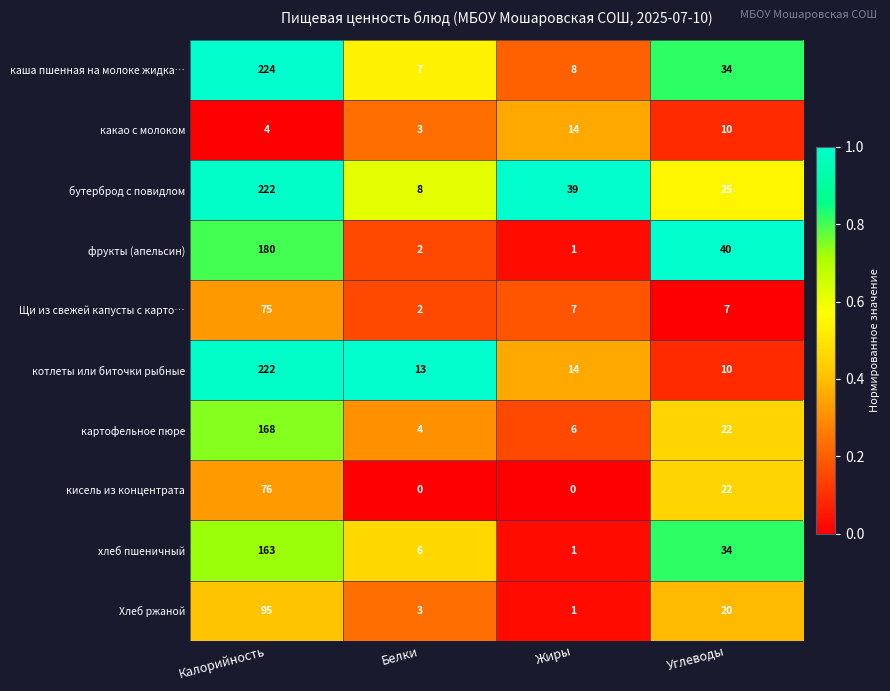

Between Жиры and Углеводы, which series saw the biggest shift?

фрукты (апельсин)